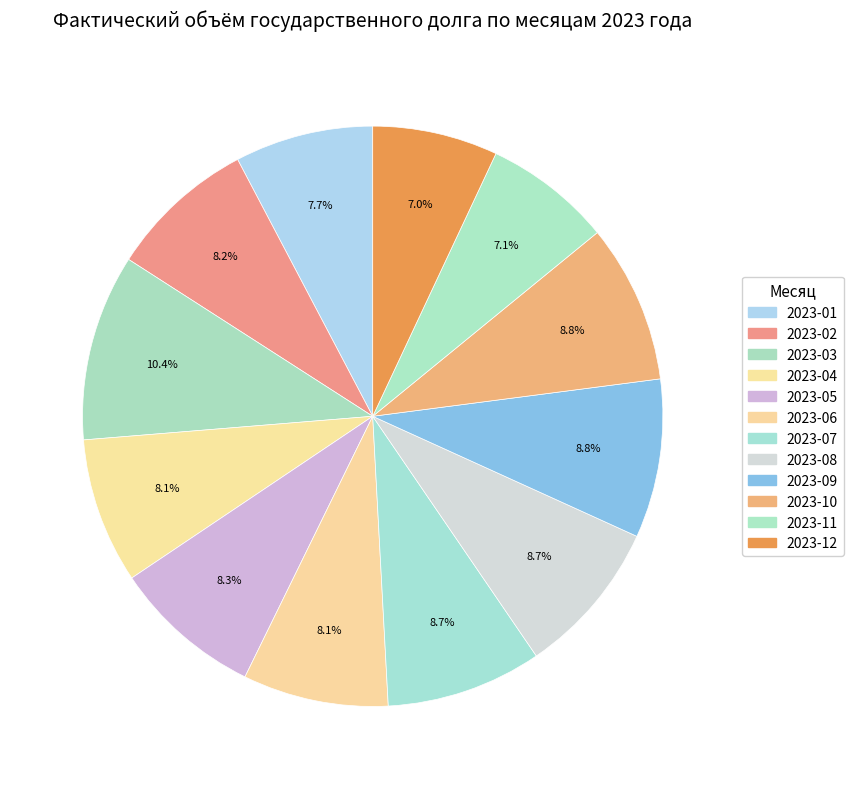

To the nearest percent, what is the combined percentage of 2023-04 and 2023-11?

15%